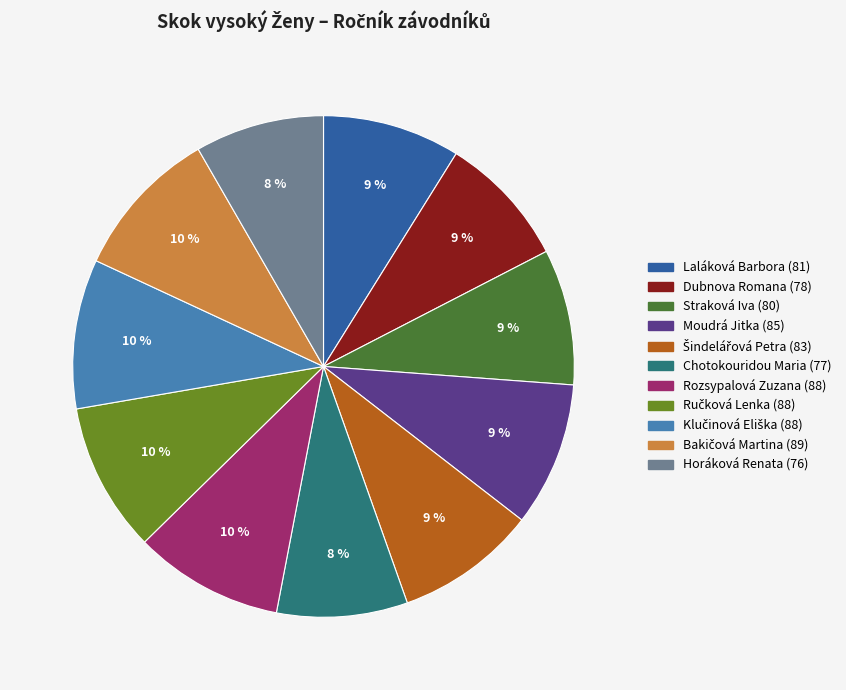

Combined, do Horáková Renata and Moudrá Jitka account for over 50%?

No